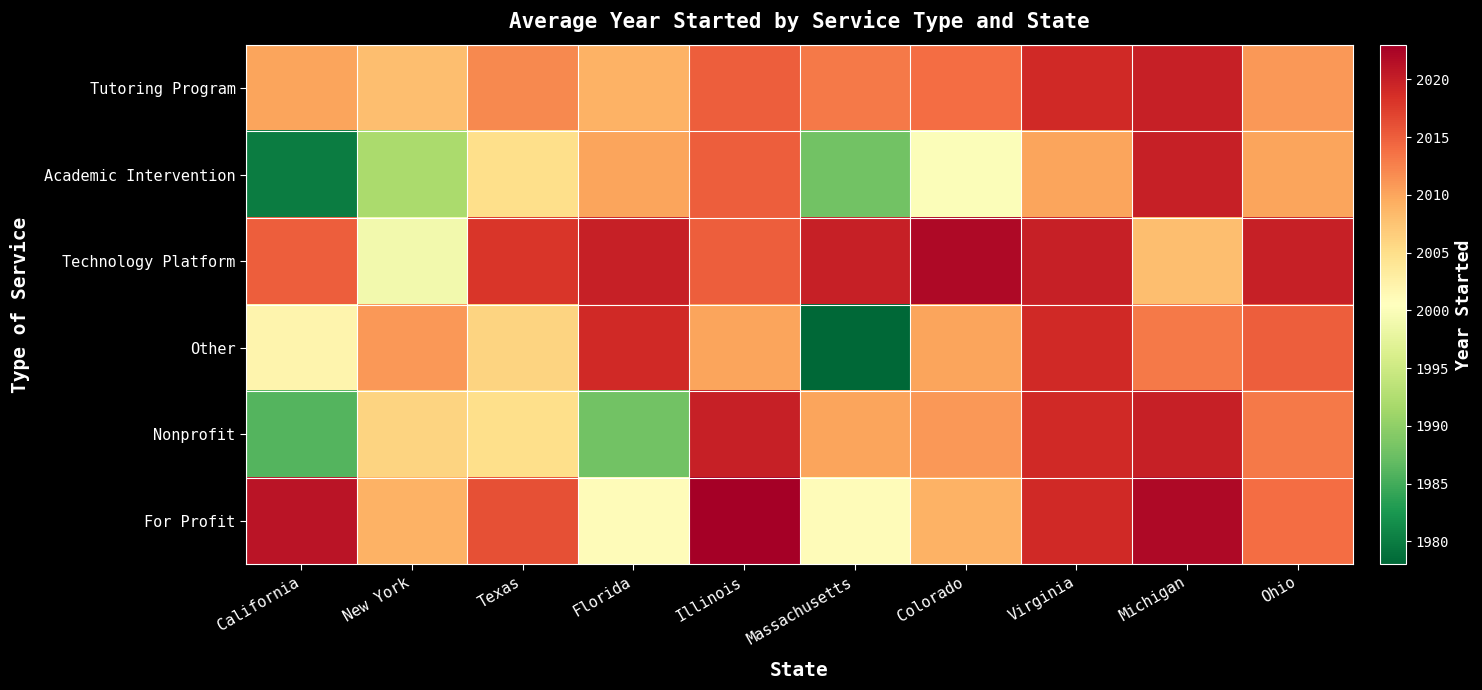

At which category does the chart reach its minimum across all series?

Massachusetts